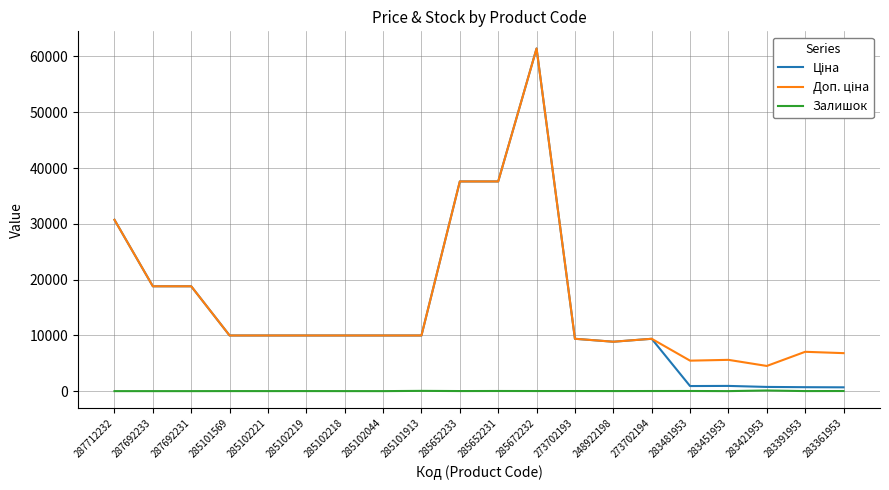

At which category does the chart reach its peak across all series?

285672232